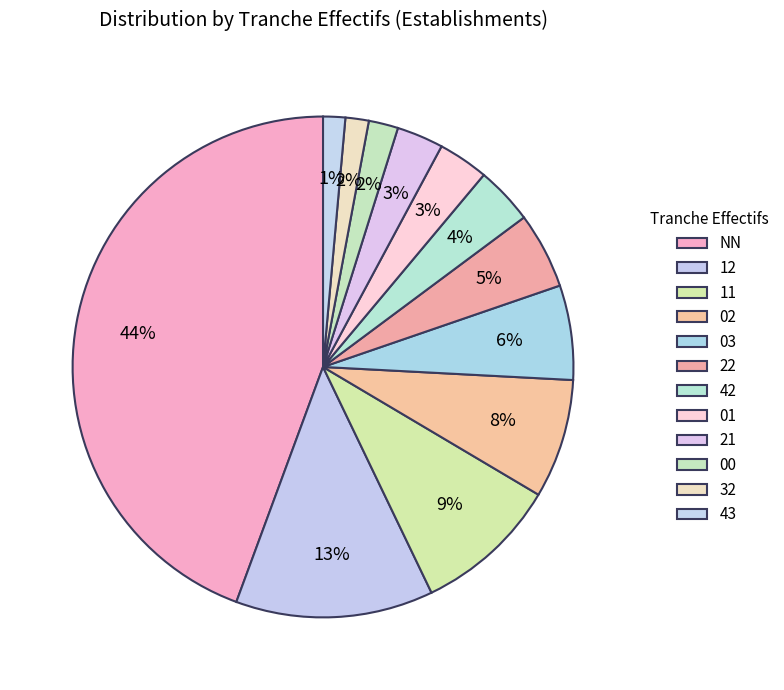

The 03 slice represents 6% of the pie. True or false?

True